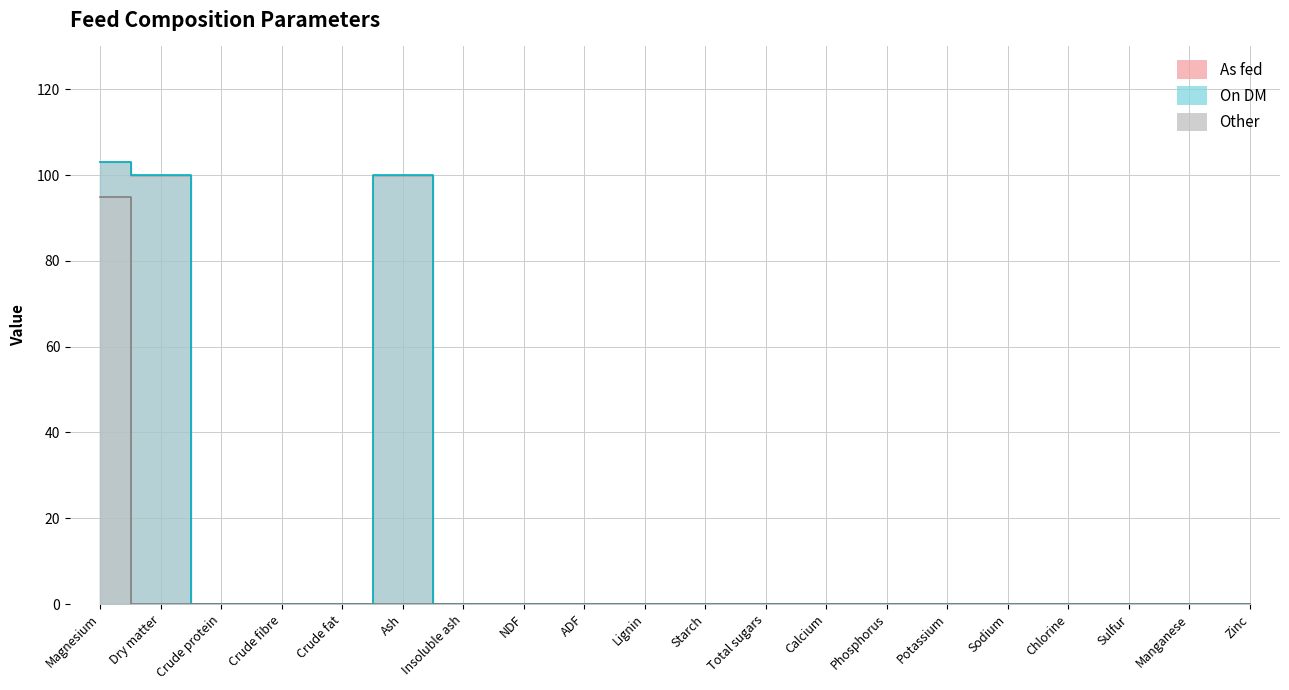

Rank the series at Sodium from lowest to highest value.

As fed, On DM, Other